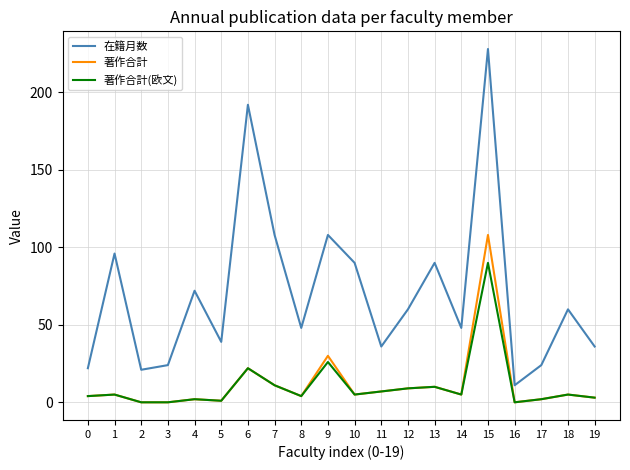

Where is 著作合計(欧文) nearest to the value 45?

9